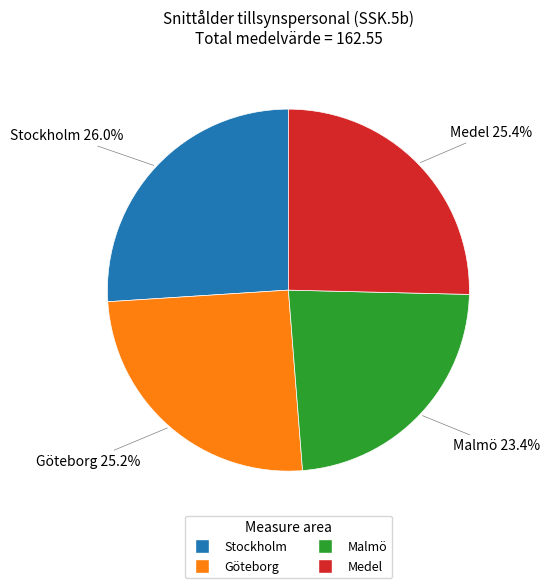

Do Malmö and Medel together represent more than half of the pie?

No